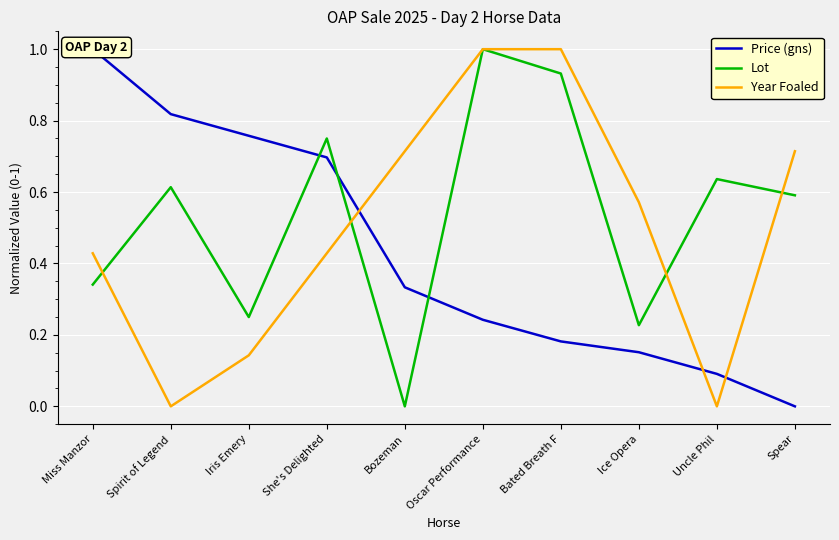

What value does the Lot series have at Oscar Performance?

1.0